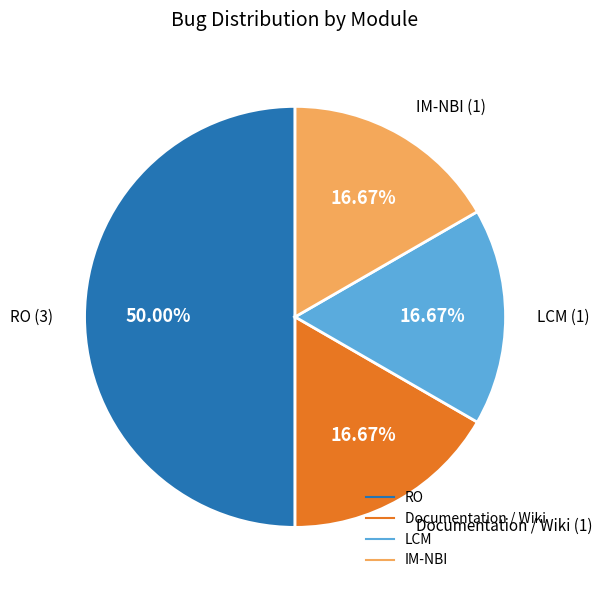

How much of the chart is everything except LCM?

83.3%